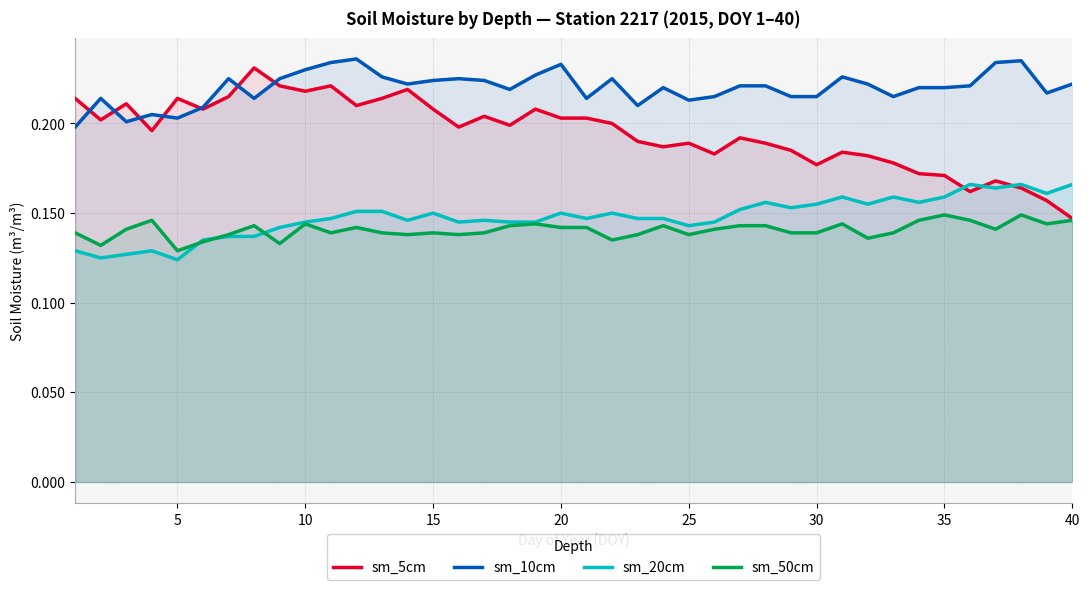

True or false: sm_50cm and sm_10cm intersect in this chart.

False